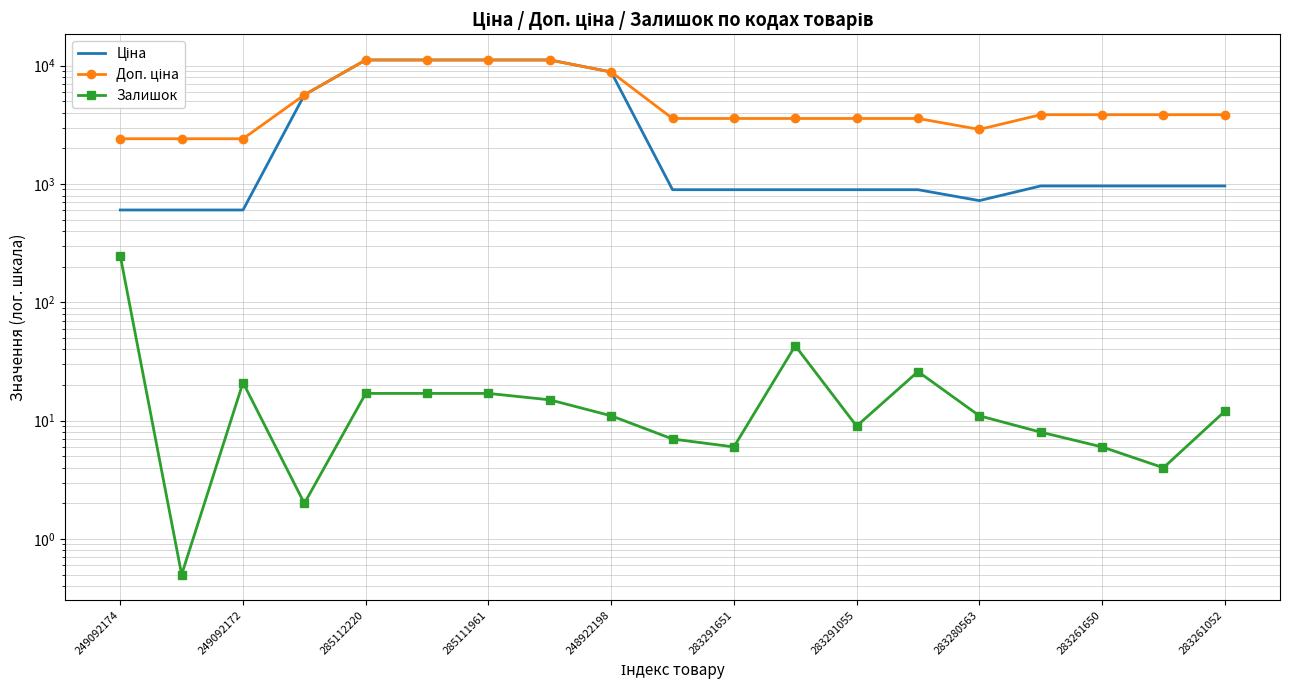

At how many categories does at least one series exceed 5557?

6